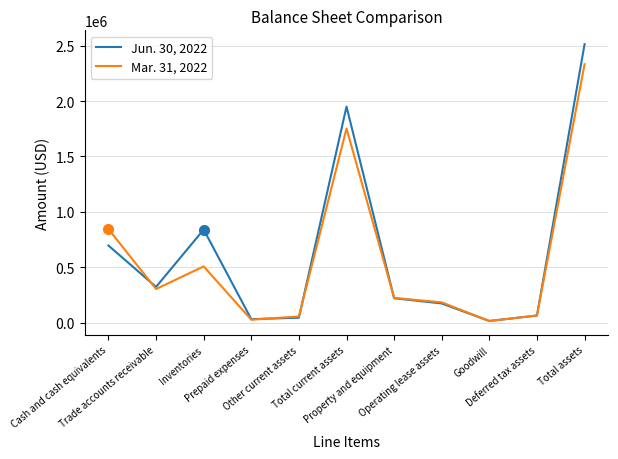

Which series has the widest spread of values?

Jun. 30, 2022